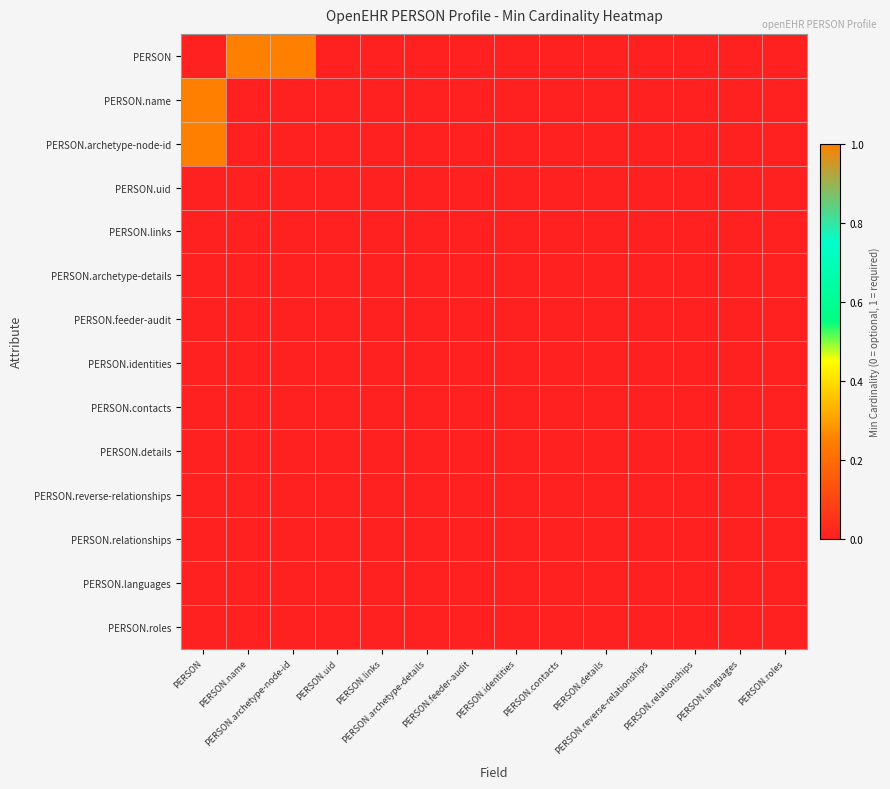

Which has a higher value, PERSON.relationships or PERSON.reverse-relationships?

PERSON.relationships